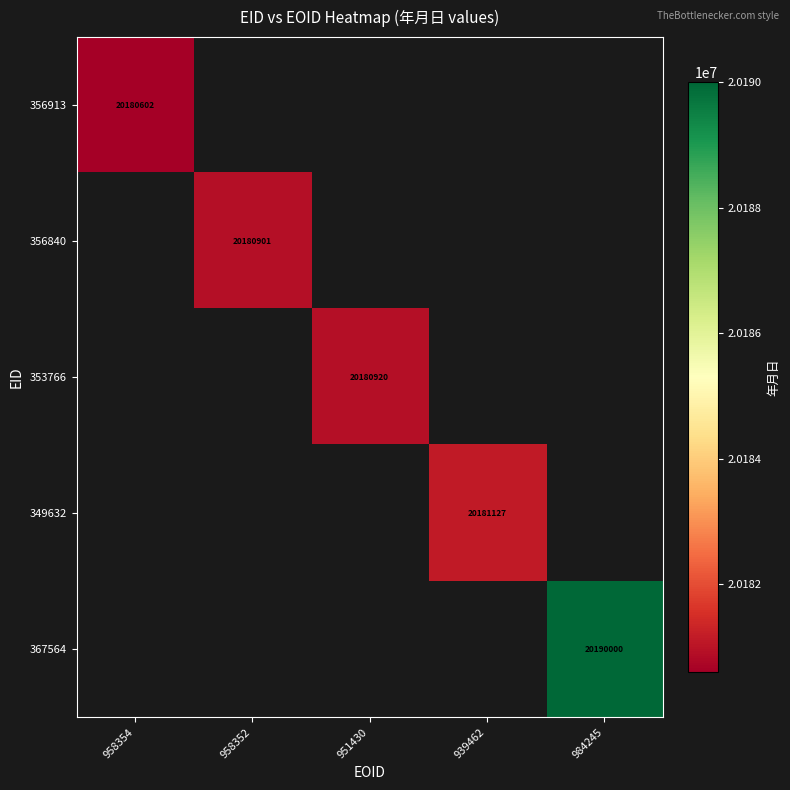

True or false: 349632 has a value of 20181127 at 939462.

True